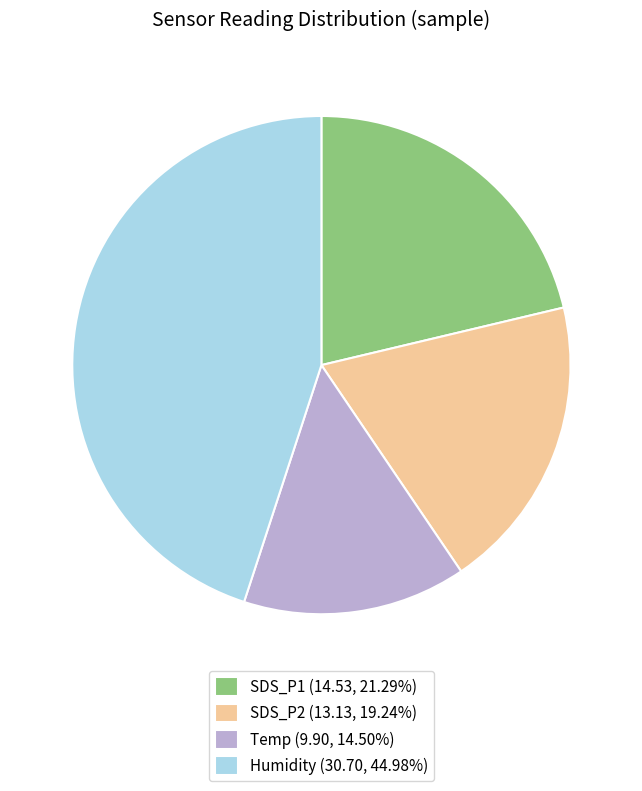

Which has a higher value, Humidity or Temp?

Humidity